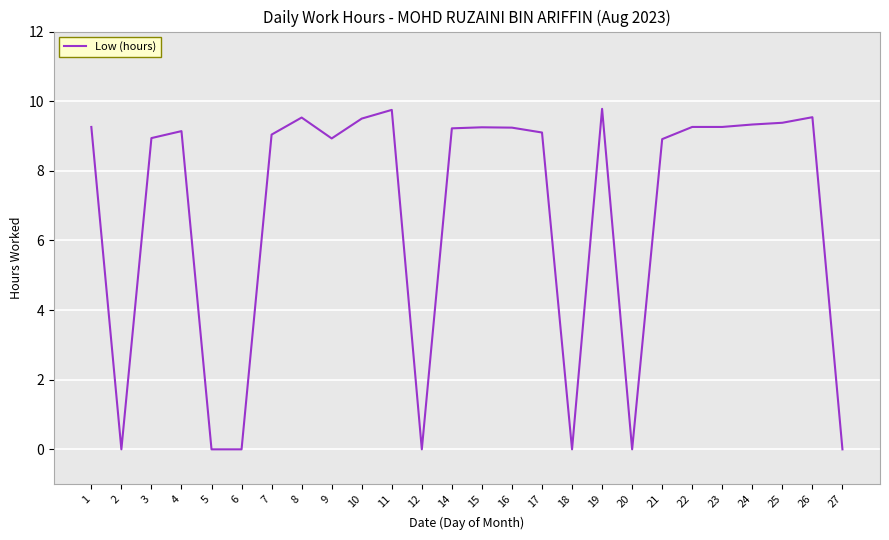

Which has a higher value, 12 or 17?

17